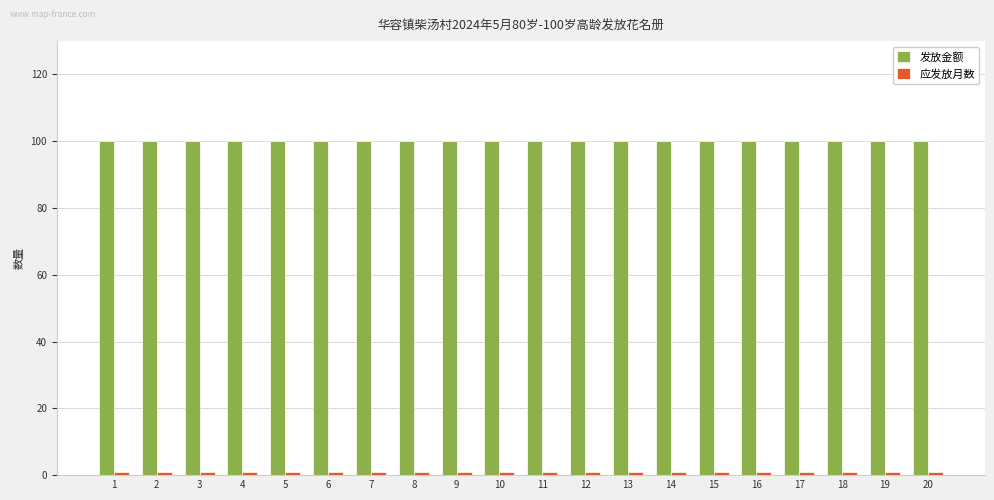

Which series has the largest total across all categories?

发放金额